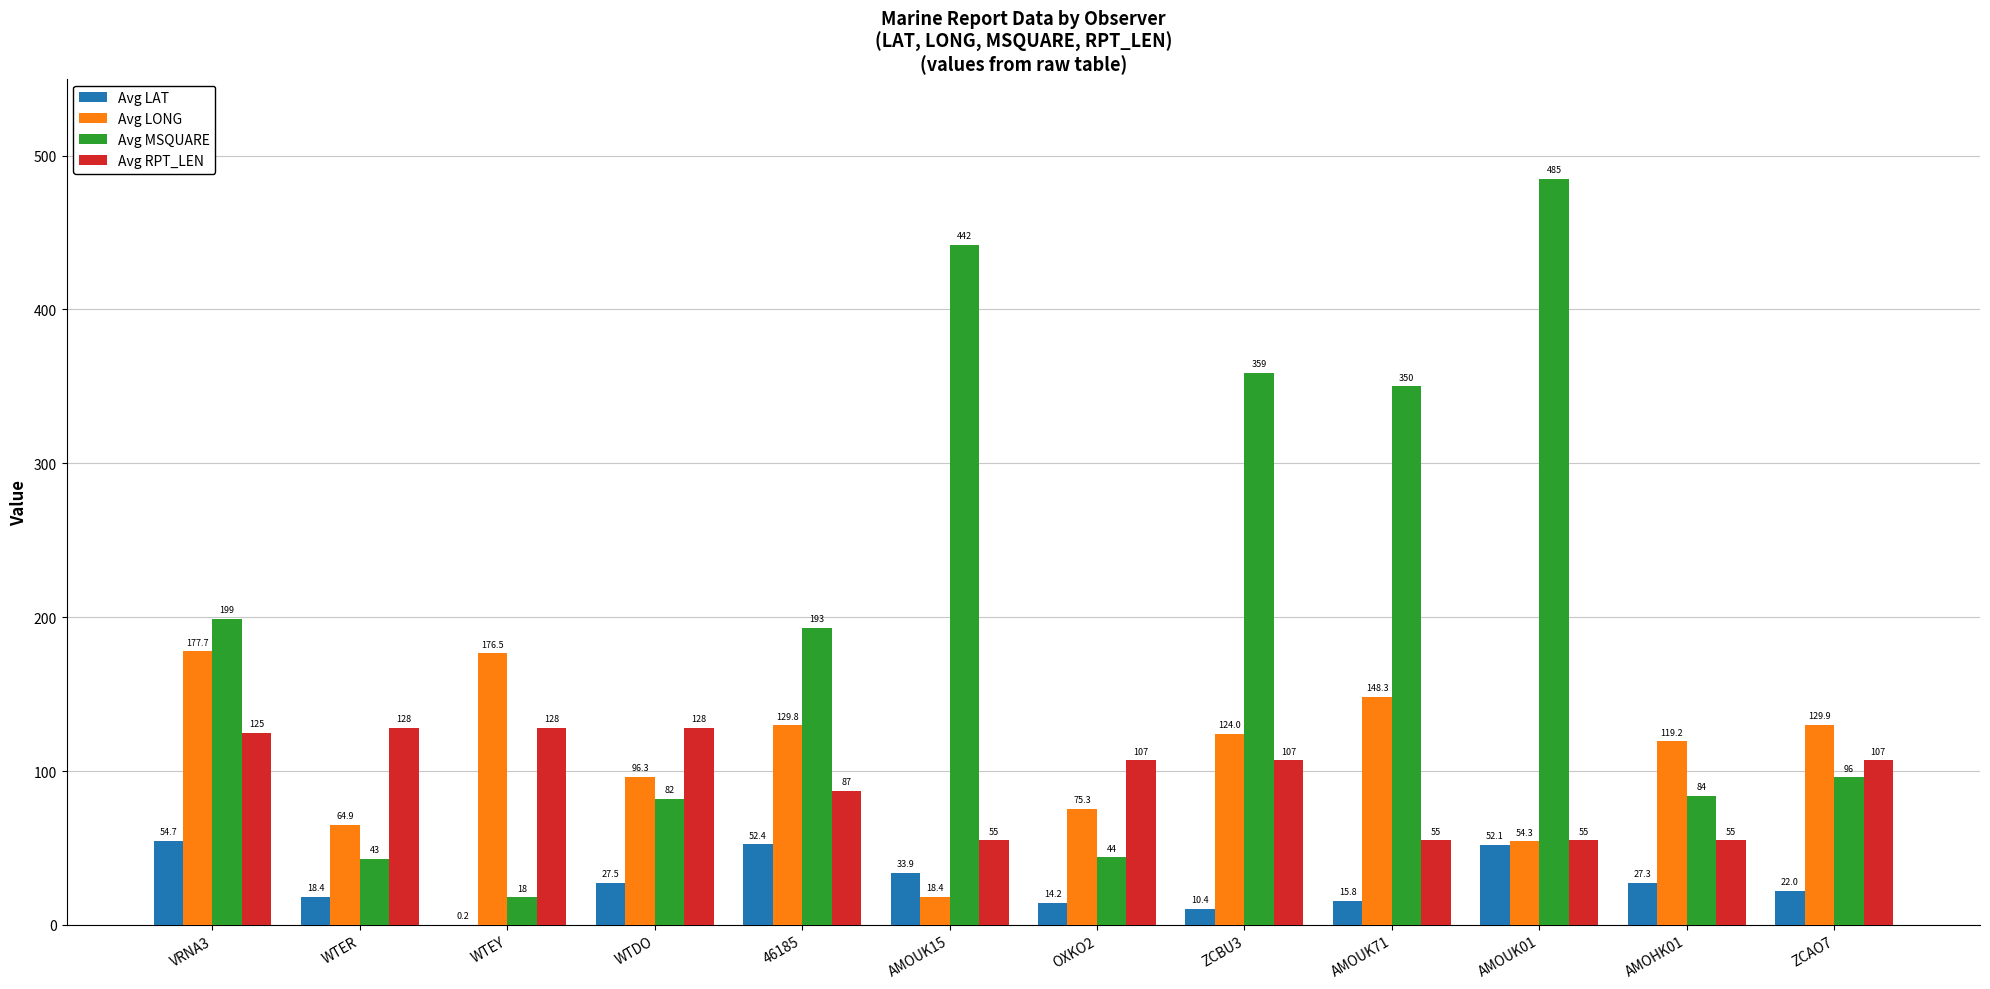

How many data points in Avg LAT are above 27?

6